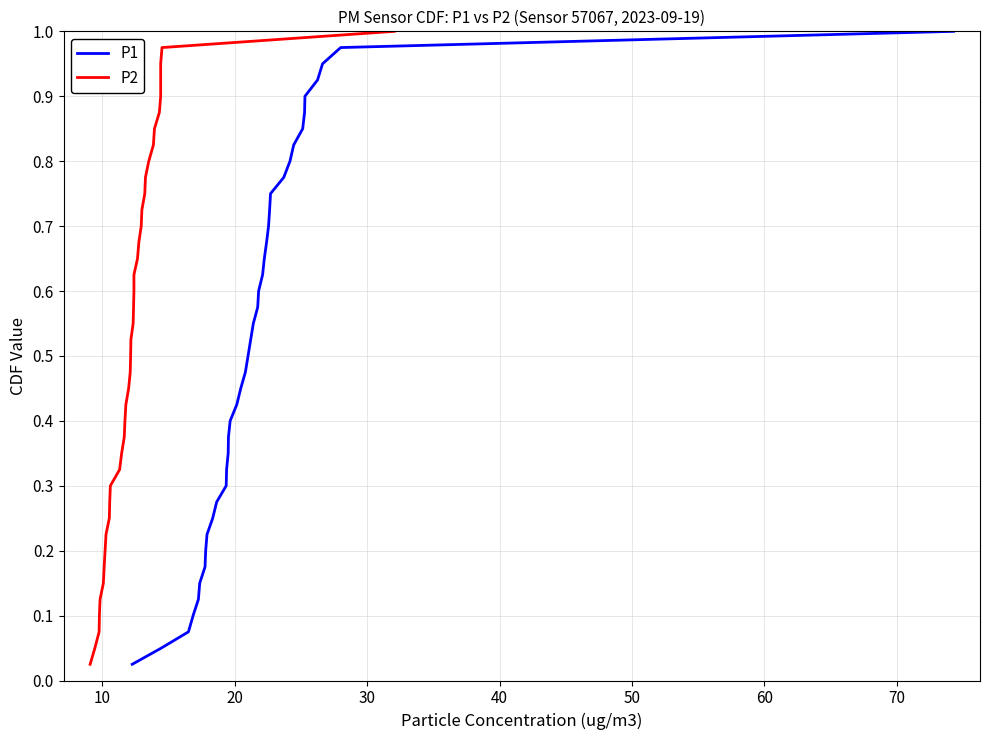

True or false: P1 has more than 1 points higher than both neighbors.

False